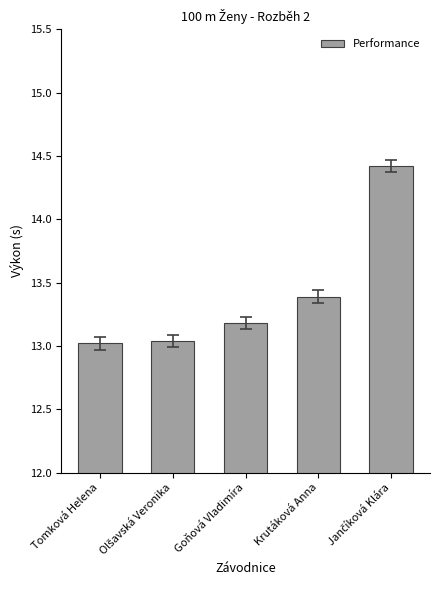

What is the maximum value shown in the chart?

14.4